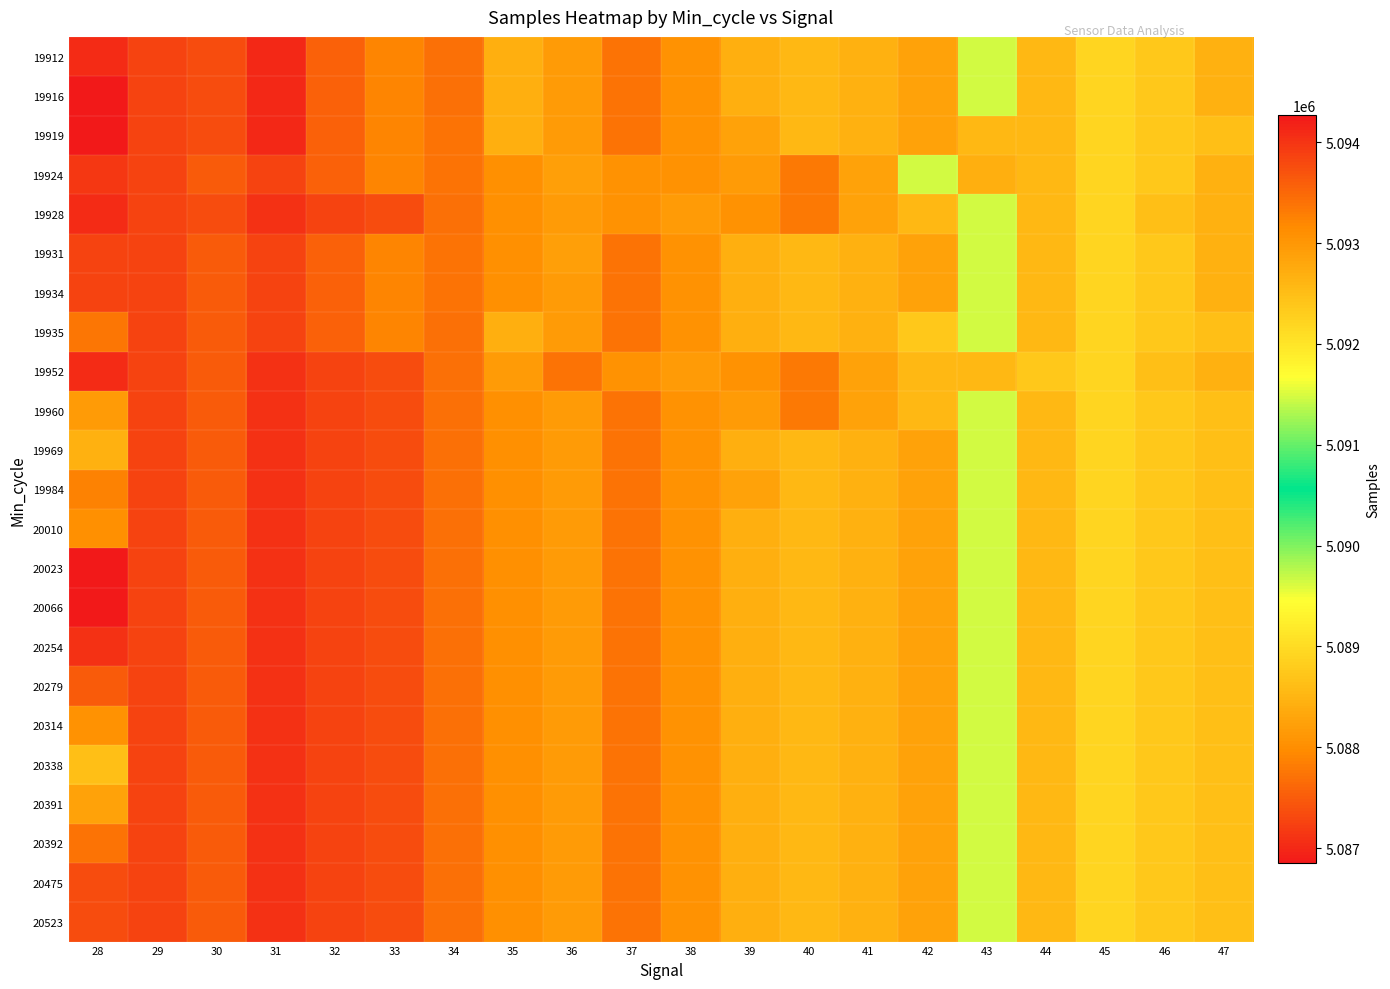

Between 40 and 45, which series saw the biggest shift?

19924